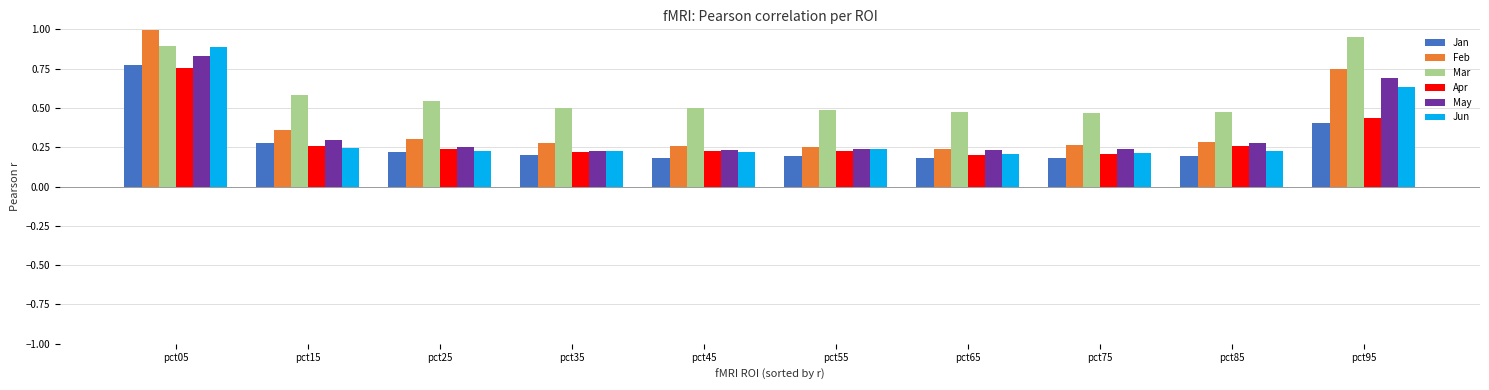

Is it true that Jun equals 0.2 at pct65?

True